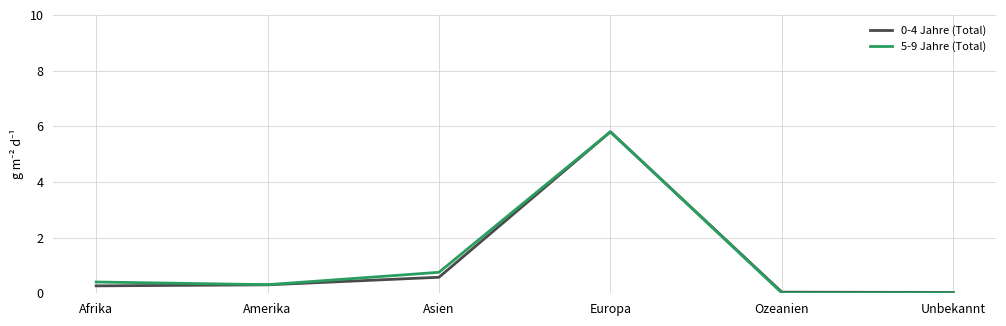

What is the greatest value displayed?

5.8